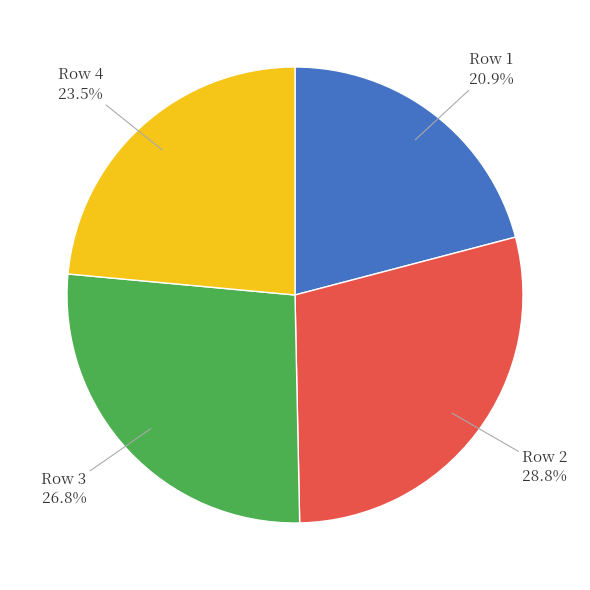

Does any single category account for the majority?

No